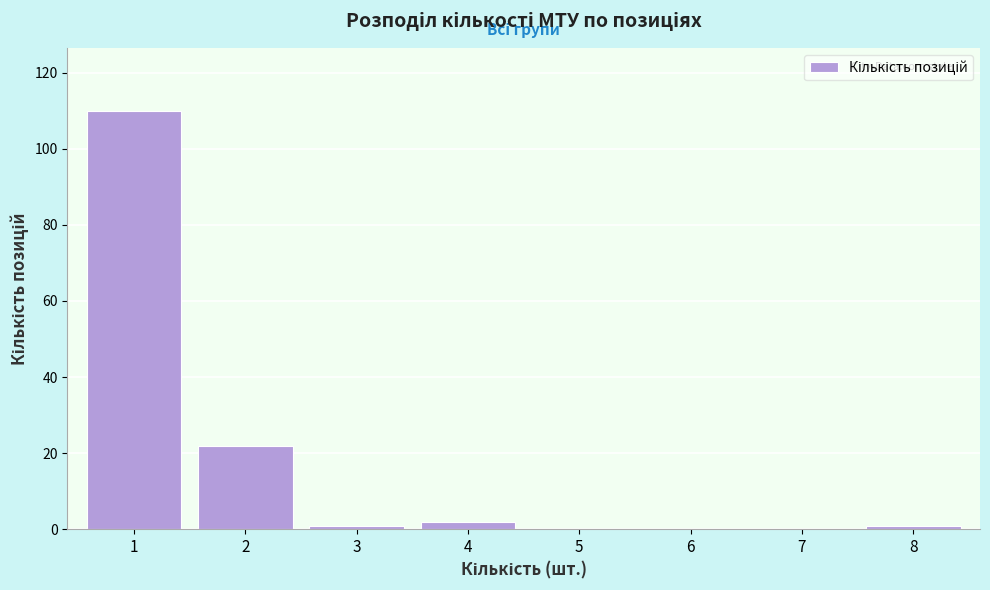

Reading left to right, transcribe all the data shown in this chart.

1=110	2=22	3=1	4=2	5=0	6=0	7=0	8=1